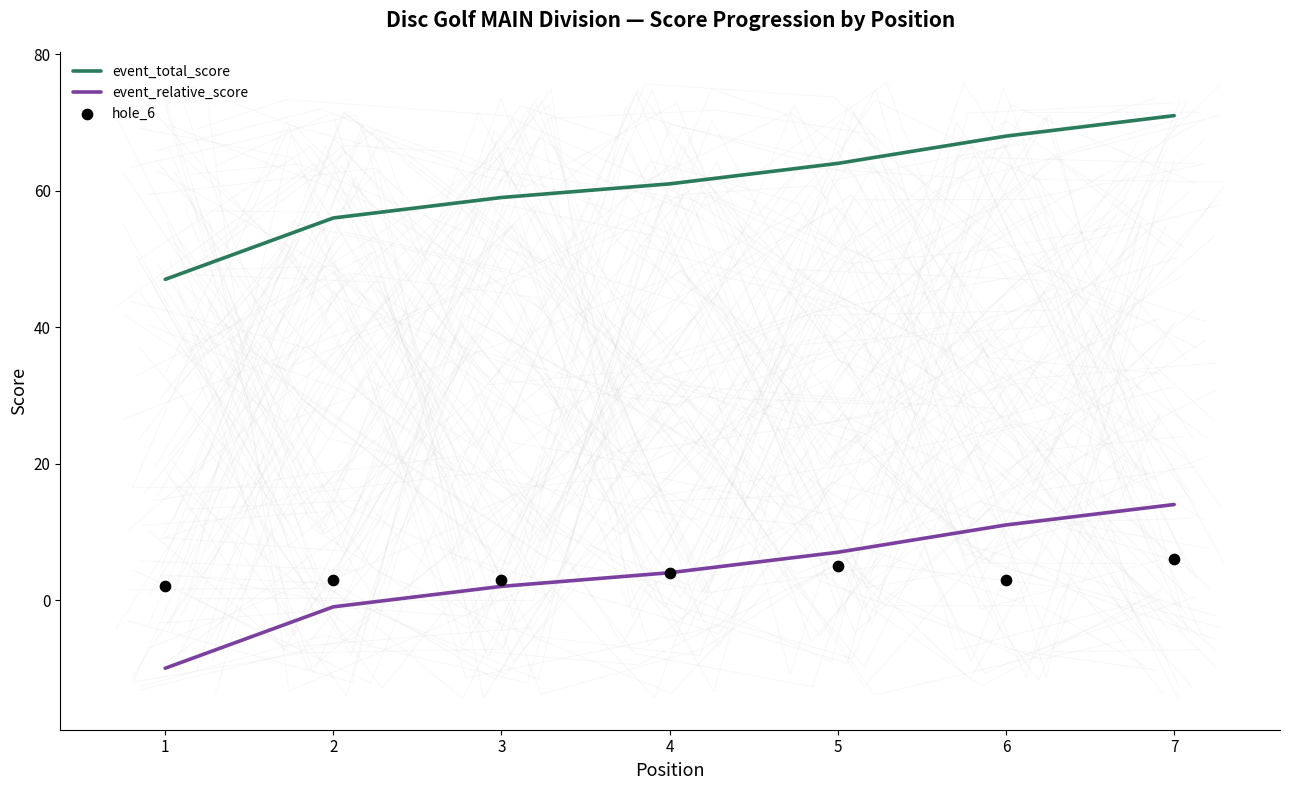

Which series reaches the minimum Y coordinate?

event_relative_score